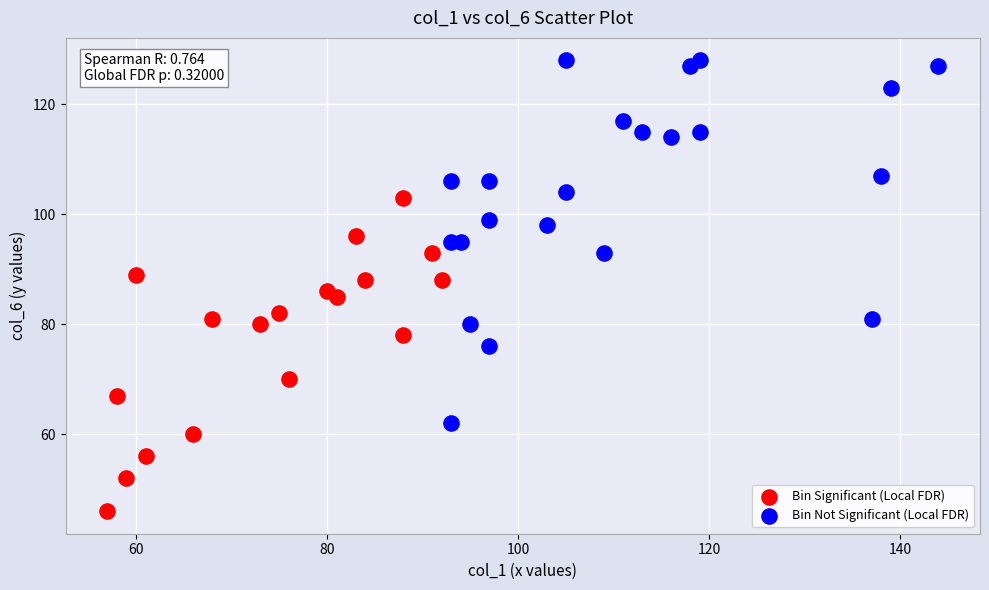

Which series has the widest spread of Y values?

Bin Not Significant (Local FDR)